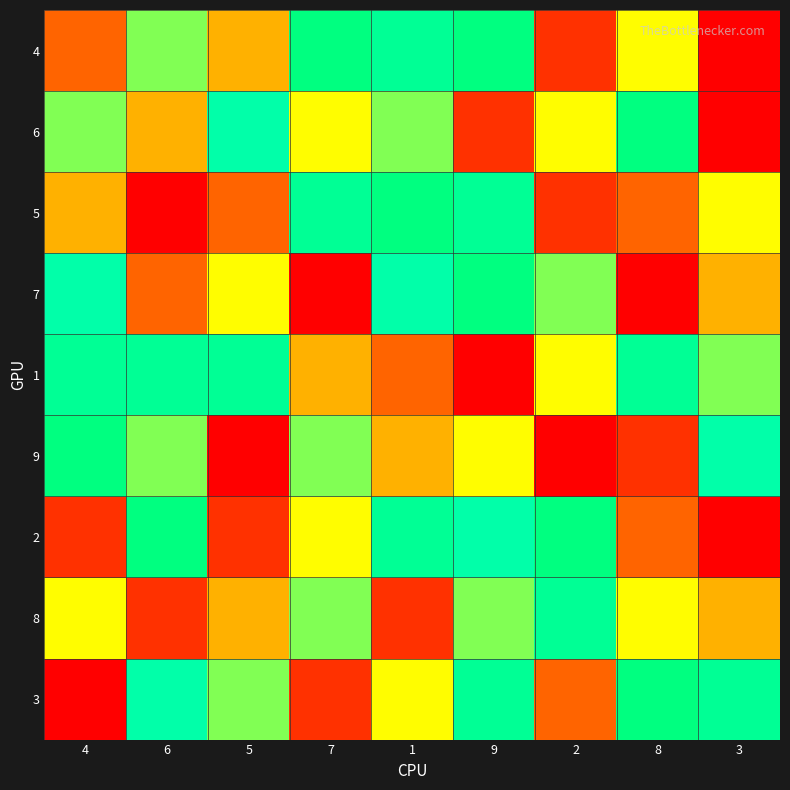

Reading left to right, list all the values displayed in this chart.

4: 4=7	6=4	5=6	7=1	1=2	9=1	2=8	8=5	3=9
6: 4=4	6=6	5=3	7=5	1=4	9=8	2=5	8=1	3=9
5: 4=6	6=9	5=7	7=2	1=1	9=2	2=8	8=7	3=5
7: 4=3	6=7	5=5	7=9	1=3	9=1	2=4	8=9	3=6
1: 4=2	6=2	5=2	7=6	1=7	9=9	2=5	8=2	3=4
9: 4=1	6=4	5=9	7=4	1=6	9=5	2=9	8=8	3=3
2: 4=8	6=1	5=8	7=5	1=2	9=3	2=1	8=7	3=9
8: 4=5	6=8	5=6	7=4	1=8	9=4	2=2	8=5	3=6
3: 4=9	6=3	5=4	7=8	1=5	9=2	2=7	8=1	3=2